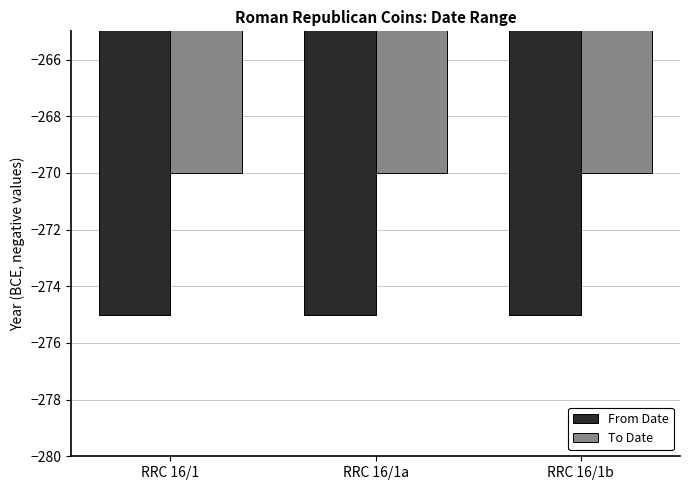

The value of From Date at RRC 16/1b is -173. True or false?

False